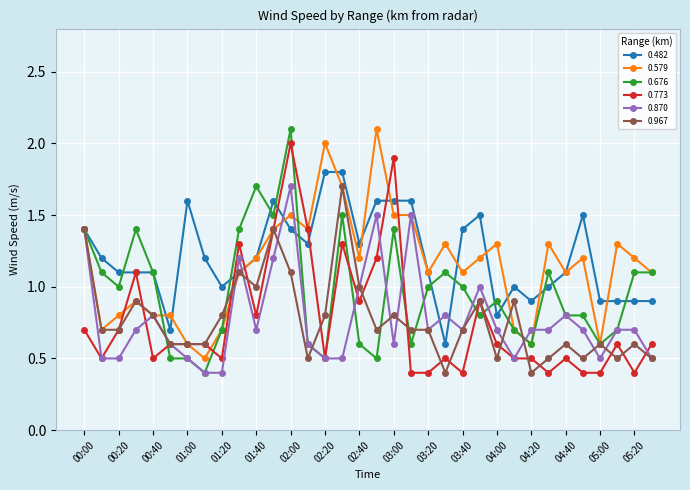

True or false: 0.773 has more than 1 interior local peaks.

True